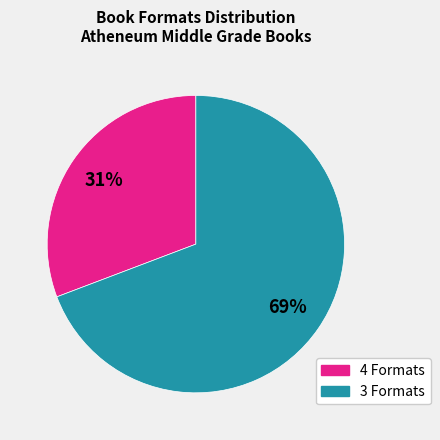

To the nearest percent, what is the average slice percentage?

50%